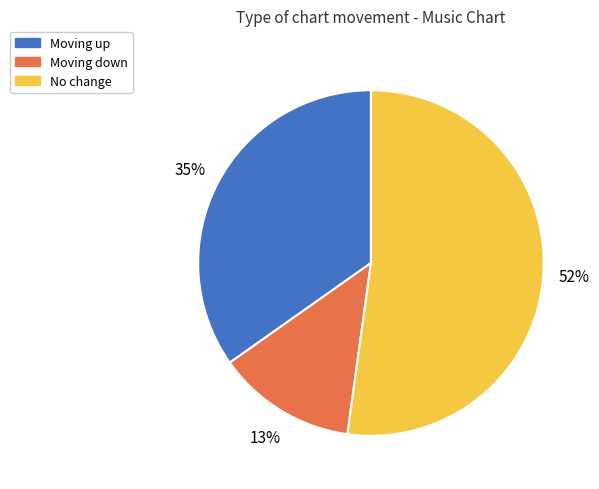

To the nearest percent, what is the average slice percentage?

33%